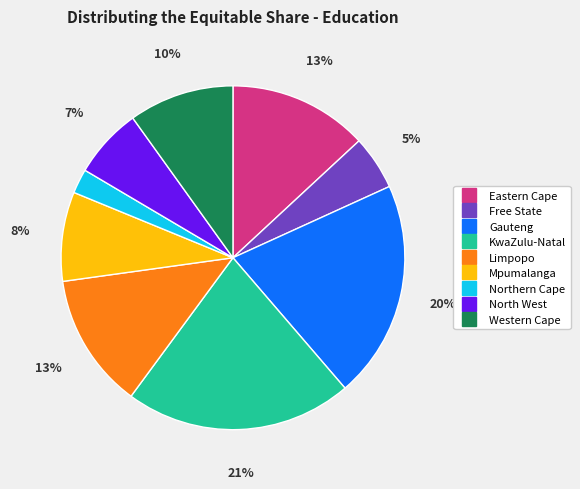

To the nearest percent, what is the combined percentage of Gauteng and North West?

27%